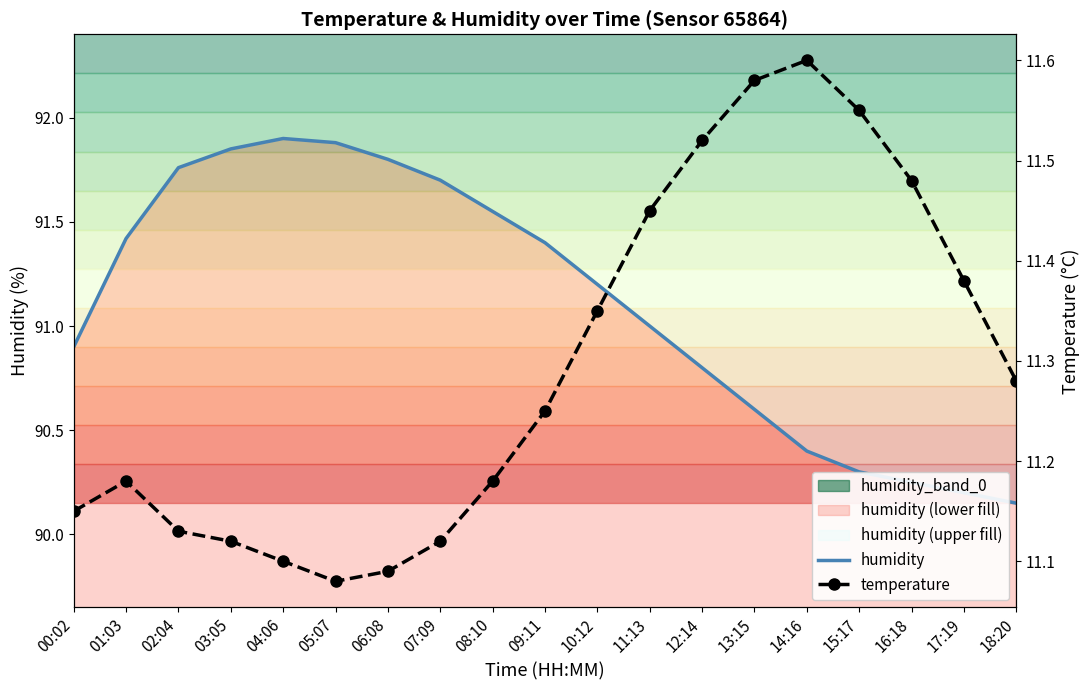

Which series has the widest spread of values?

humidity